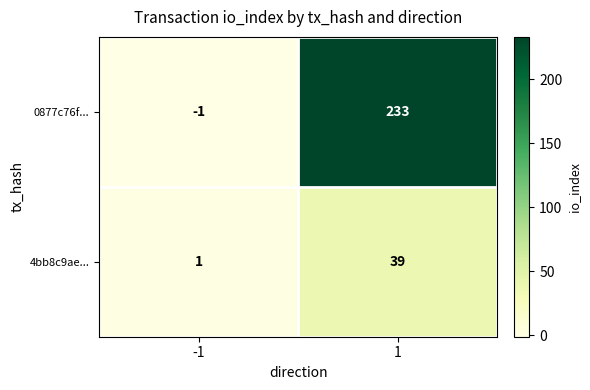

Reading right to left, what are all the values shown in this chart?

0877c76f...: 1=233	-1=-1
4bb8c9ae...: 1=39	-1=1